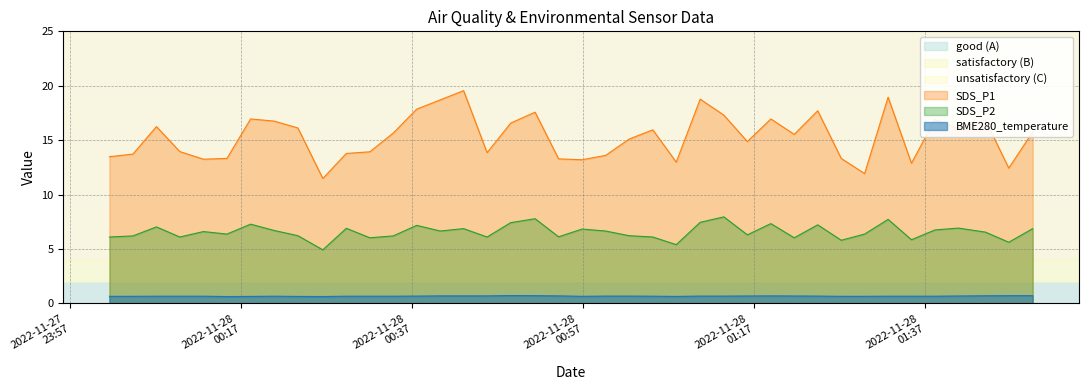

Which series has the largest range (max minus min)?

SDS_P1